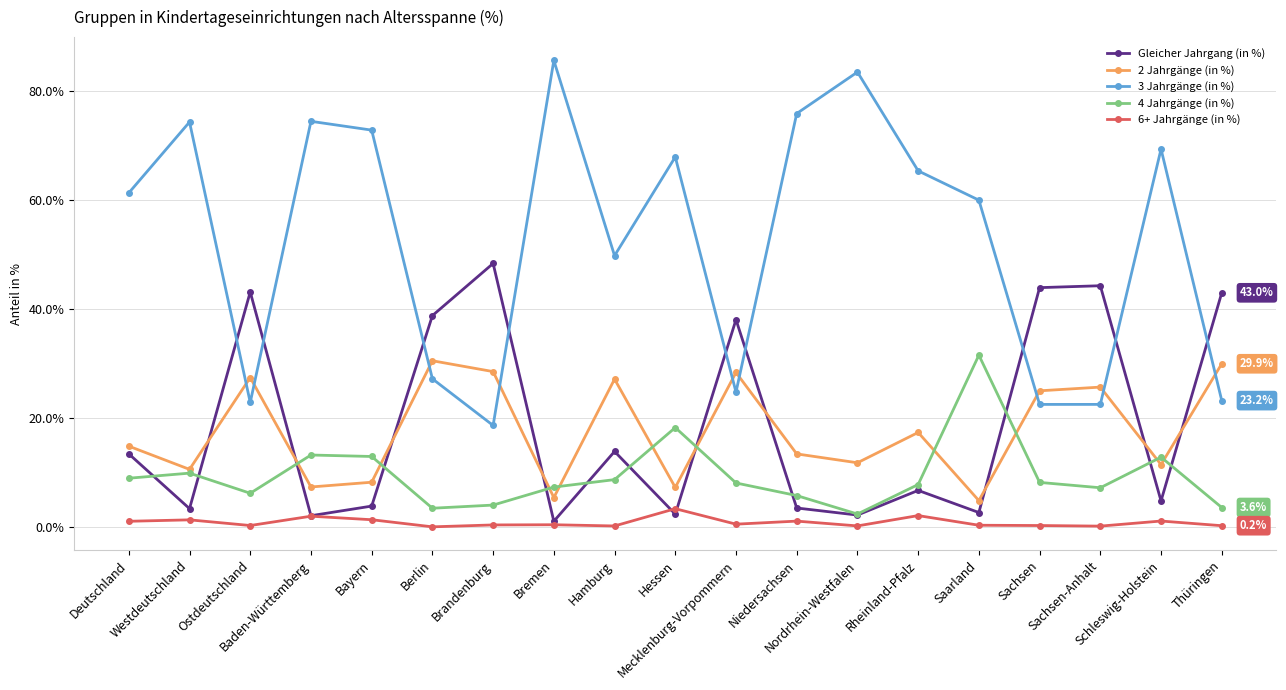

How many interior local peaks does the Gleicher Jahrgang (in %) series have?

6